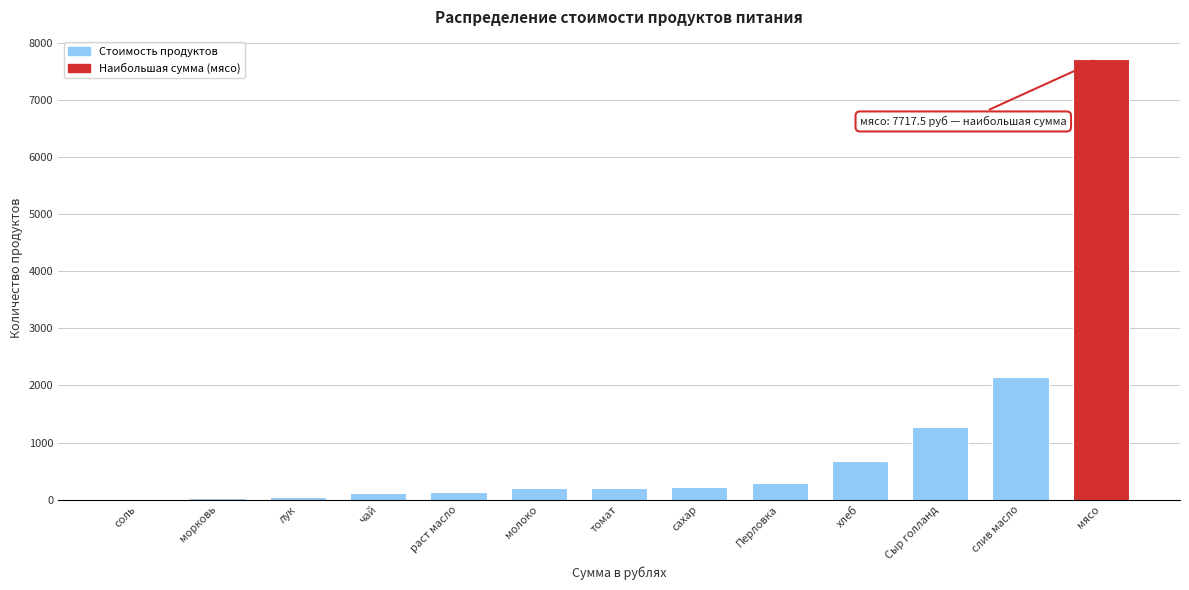

What is the sum of the values at сахар and слив масло?

2379.6